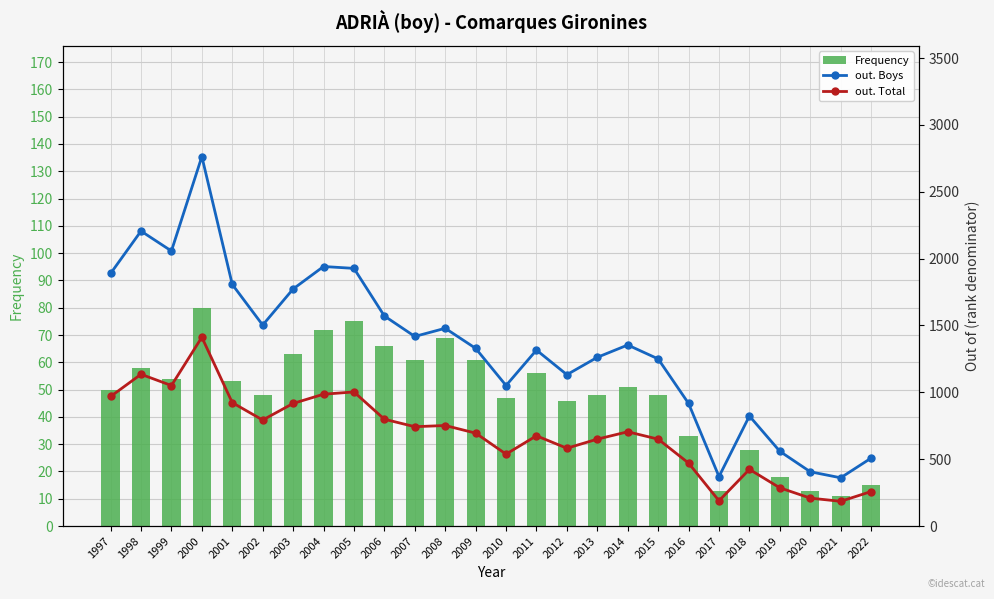

What are all the series names shown in the legend?

Frequency, out. Boys, out. Total